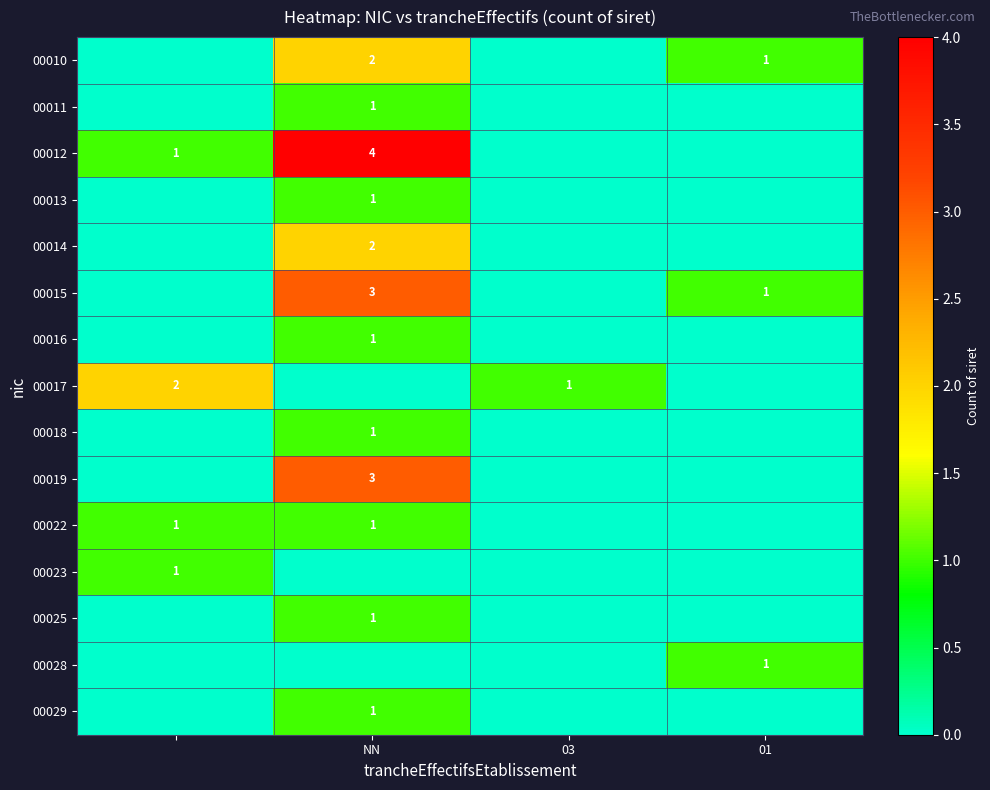

True or false: 00028 has a value of 1 at 01.

True